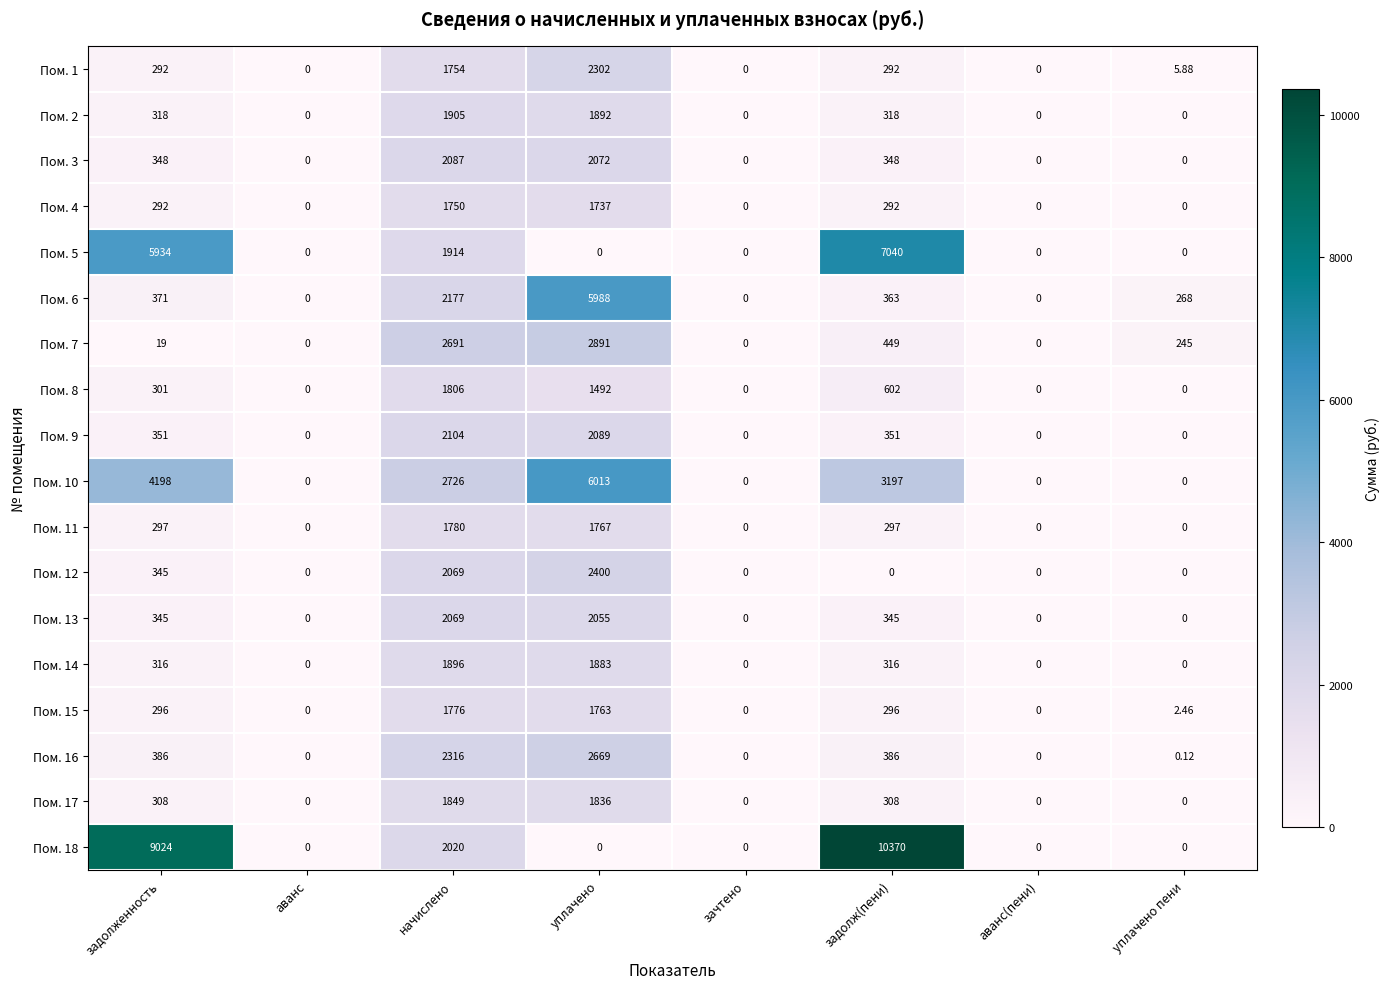

Between задолженность and уплачено, which series saw the biggest shift?

Пом. 18